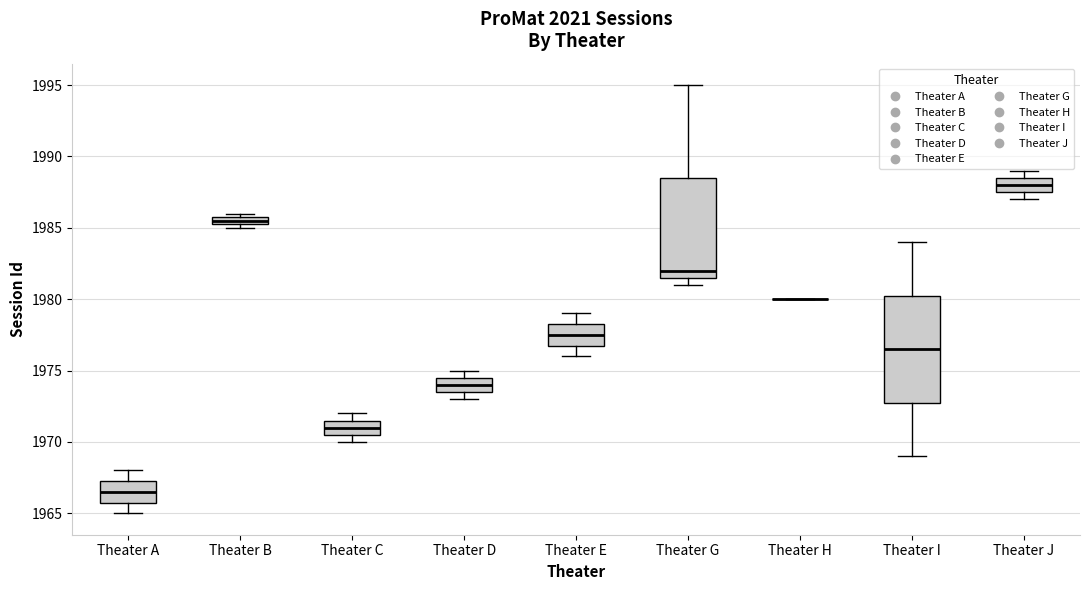

Which box is the tallest, from its lower edge to its upper edge?

Theater I